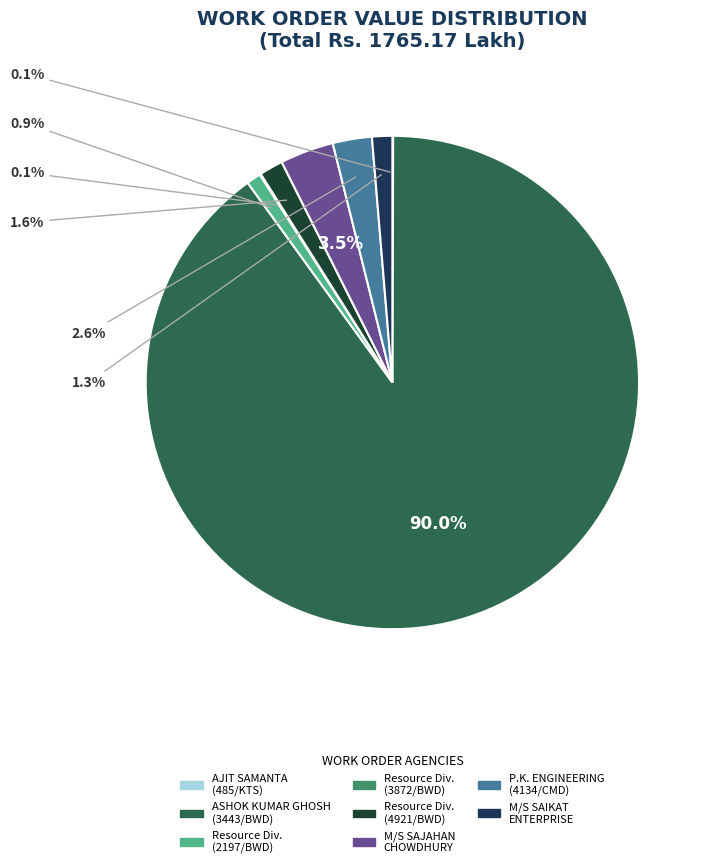

Rank the categories by value from highest to lowest.

ASHOK KUMAR GHOSH (3443/BWD), M/S SAJAHAN CHOWDHURY (2590/CMD), P.K. ENGINEERING (4134/CMD), Resource Division (4921/BWD), M/S SAIKAT ENTERPRISE (1340/CDD), Resource Division (2197/BWD), Resource Division (3872/BWD), AJIT SAMANTA (485/KTS)